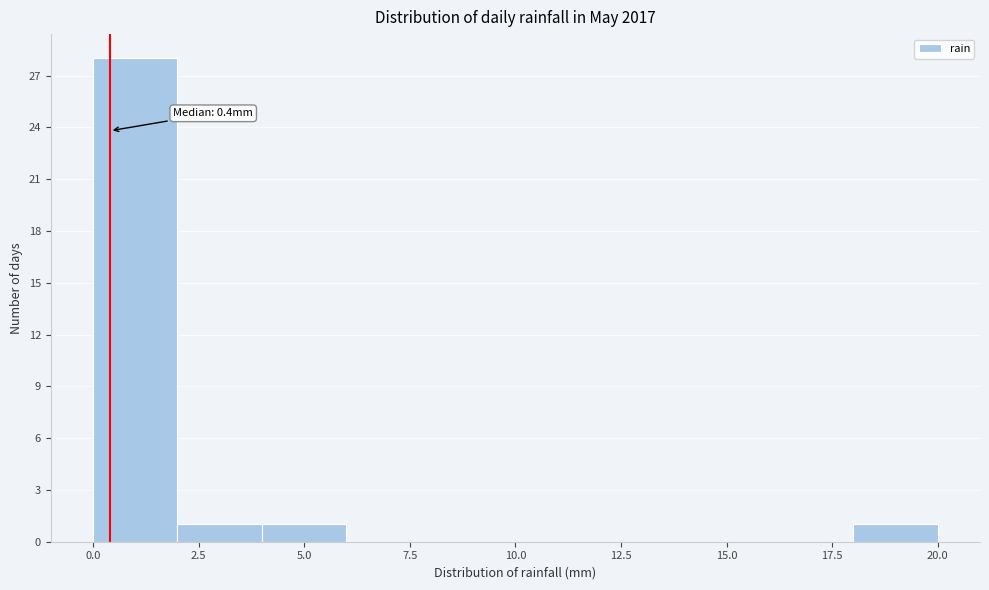

Over which range of the x-axis is the bar tallest?

0 to 2